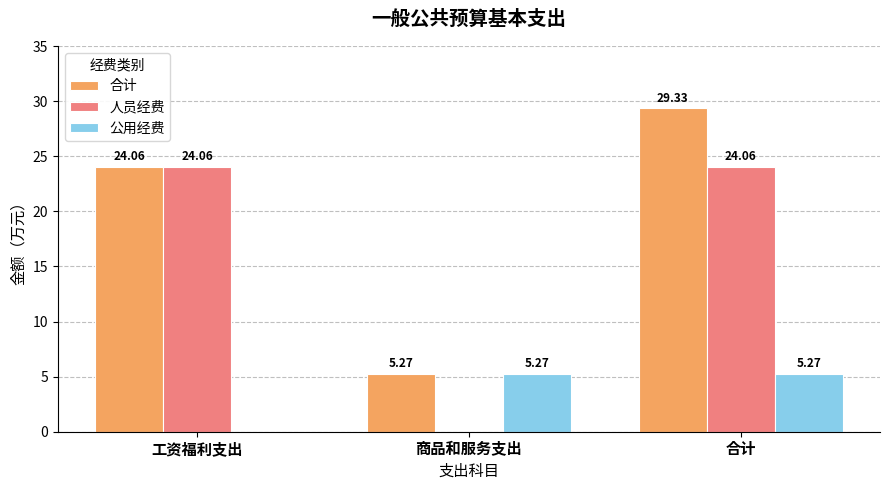

Where is 合计 nearest to the value 17?

工资福利支出